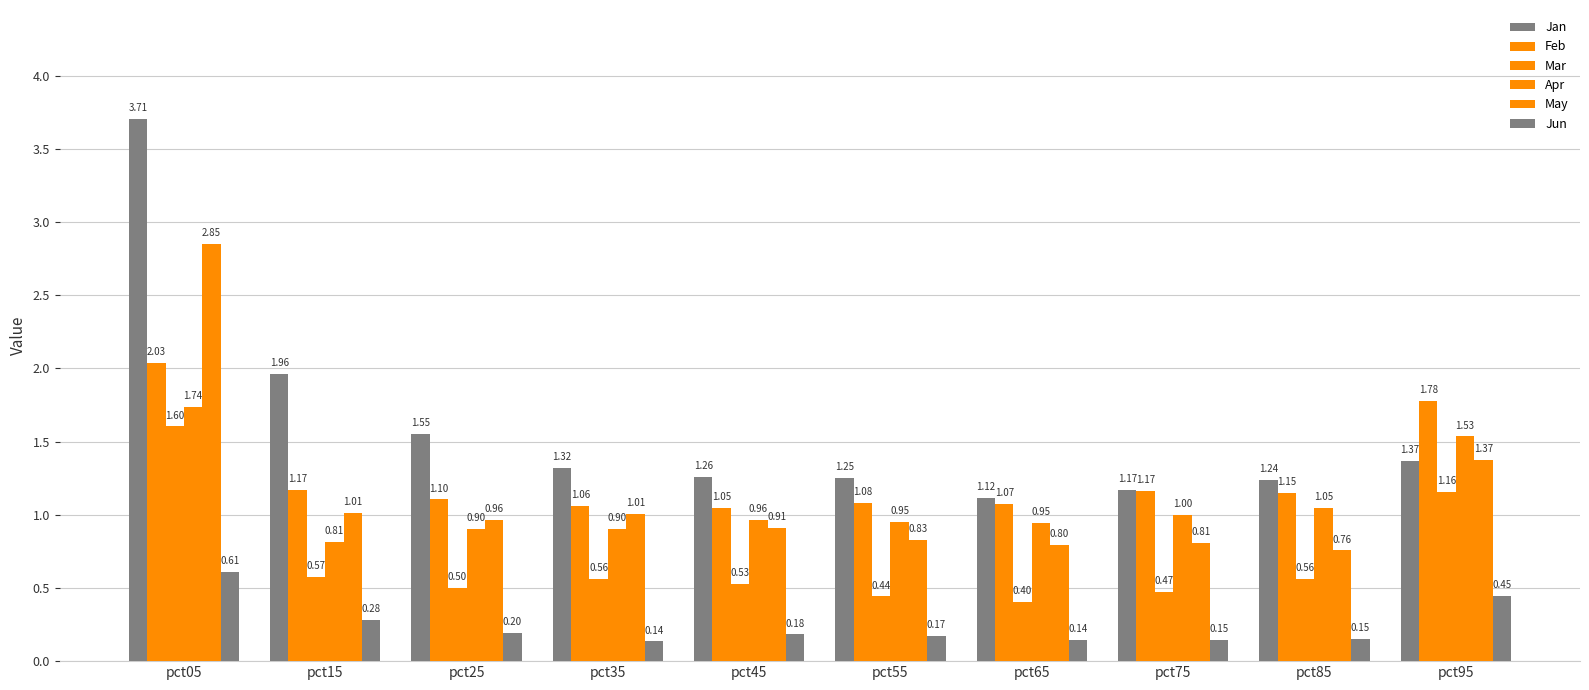

What is the total value across all series at pct95?

7.7